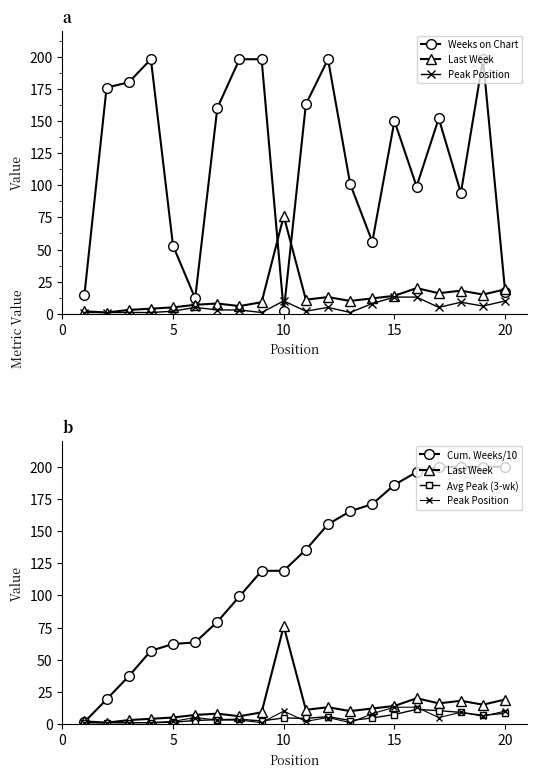

Which series has the widest spread of values?

Cum. Weeks/10